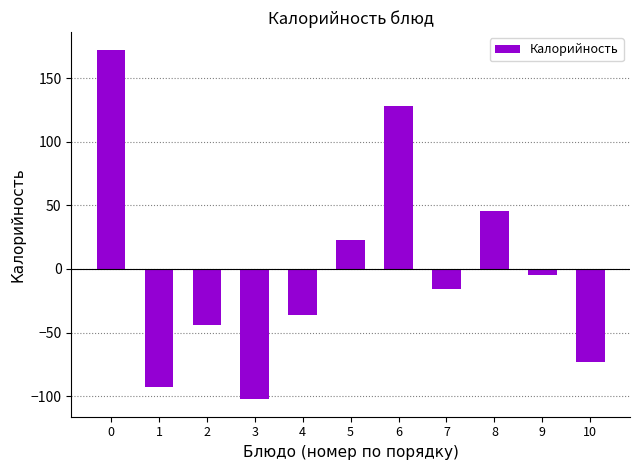

What is the value of the 11th bar from the left?

-73.5